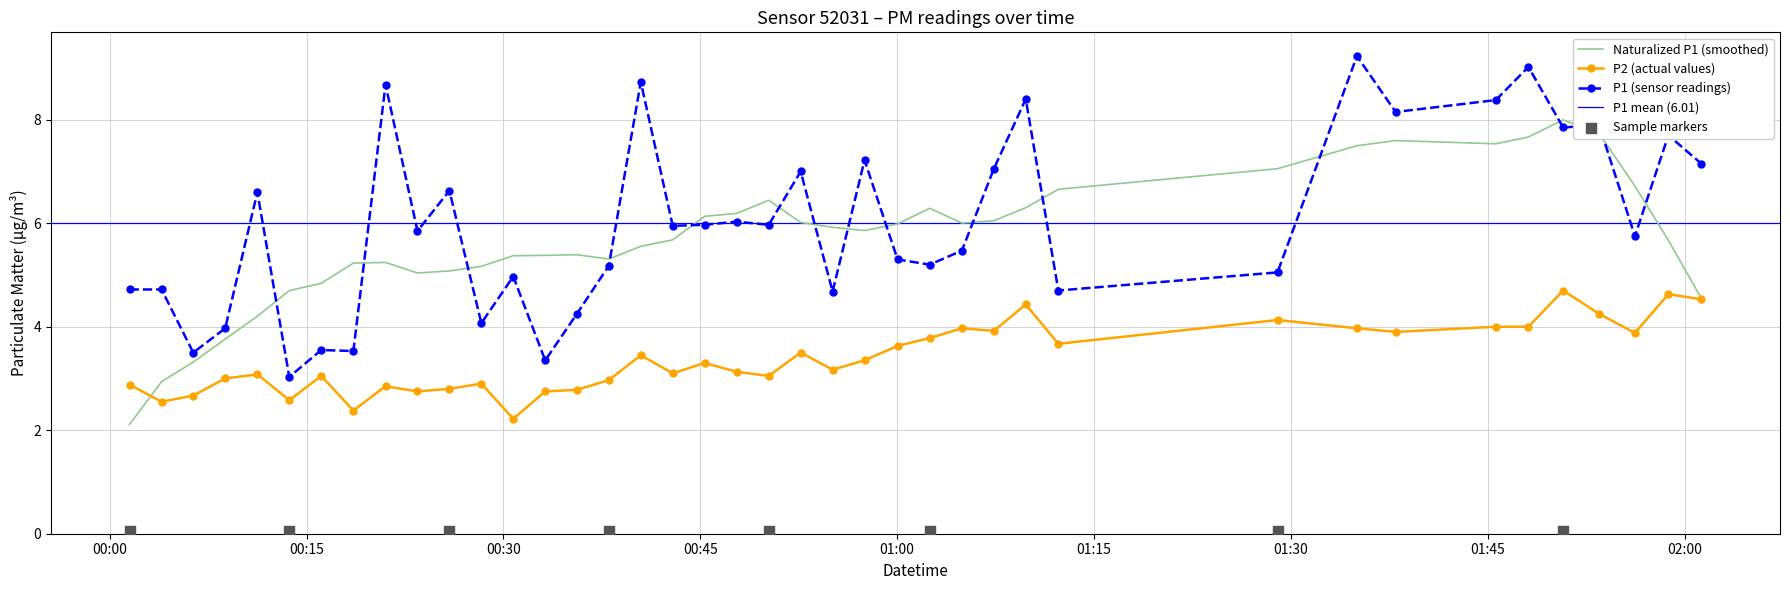

True or false: P1 (sensor readings) and P2 (actual values) cross at least once.

False